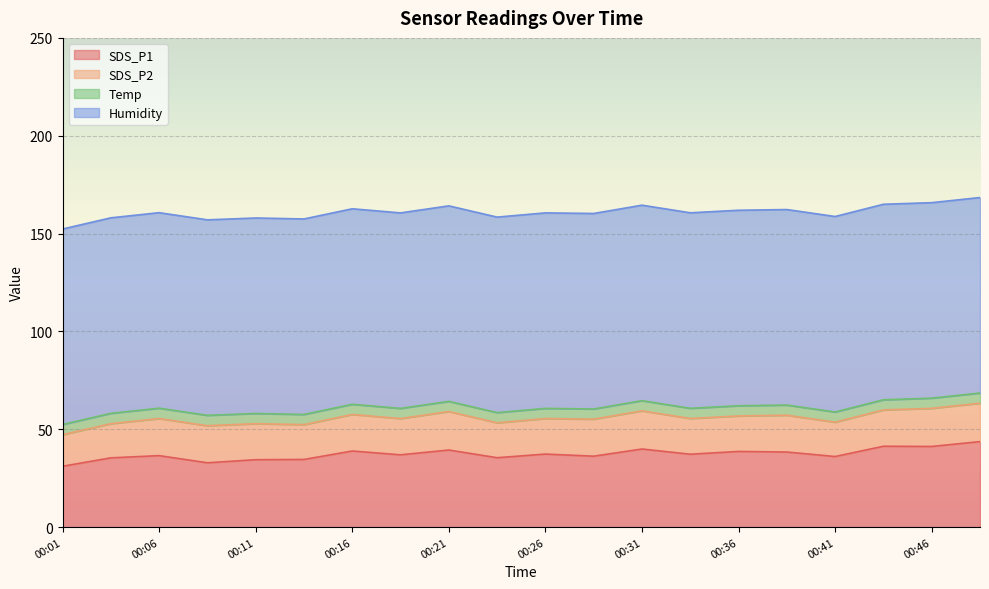

Is the value of Humidity at 00:46 greater than the value of SDS_P2 at 00:48?

Yes